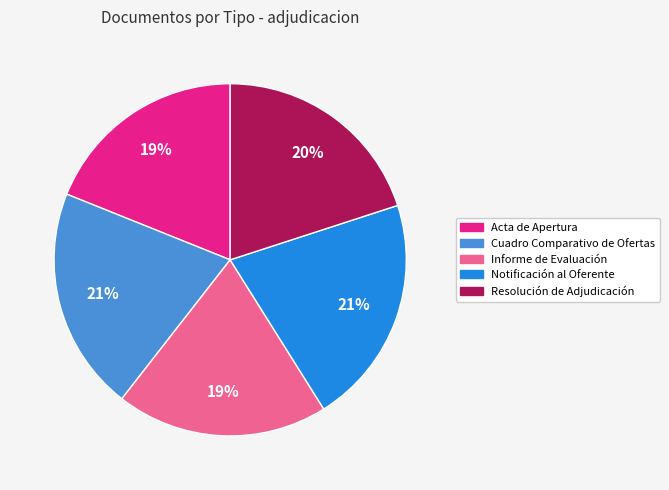

Is it true that Informe de Evaluación is 19% of the pie?

True